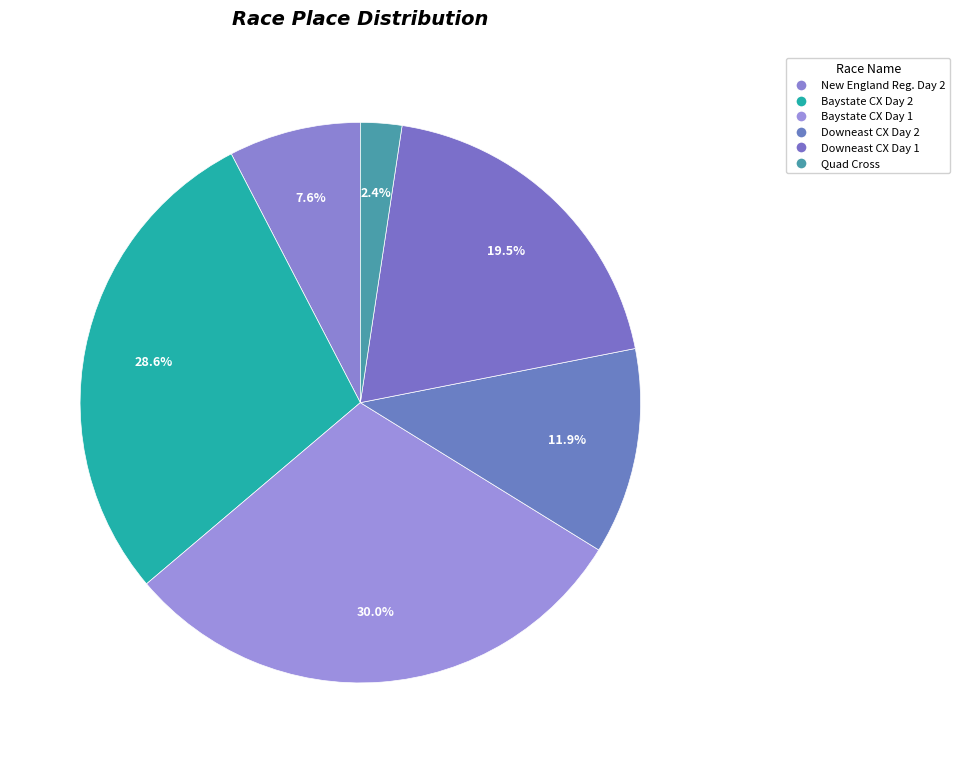

Count the number of slices in the pie.

6